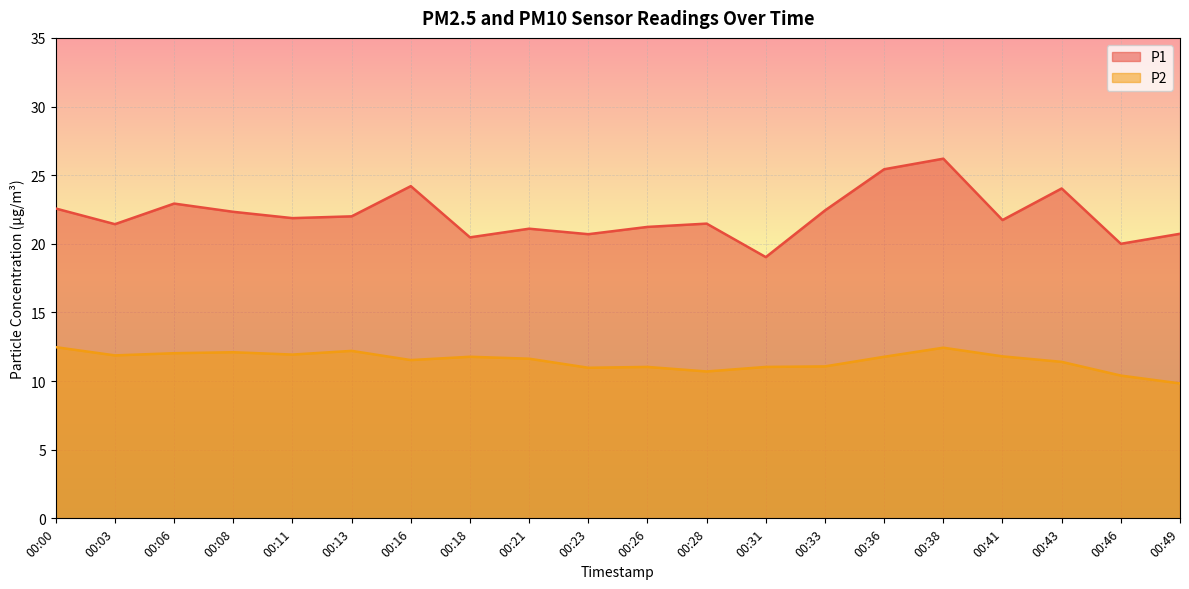

Reading left to right, extract all data points from this chart.

P1: 22.6	21.4	22.9	22.3	21.9	22.0	24.2	20.5	21.1	20.7	21.2	21.5	19.0	22.4	25.4	26.2	21.7	24.0	20.0	20.7
P2: 12.5	11.9	12.0	12.1	11.9	12.2	11.5	11.8	11.6	11.0	11.0	10.7	11.0	11.1	11.8	12.4	11.8	11.4	10.4	9.8